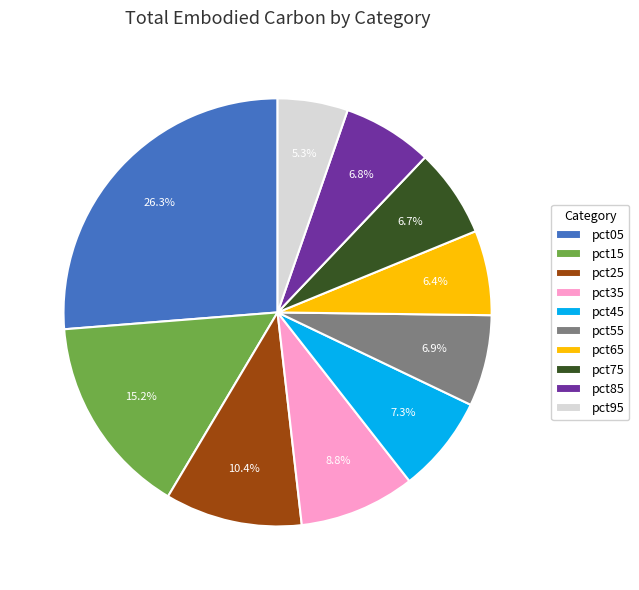

Approximately how many times larger is the value at pct75 compared to pct05?

0.3